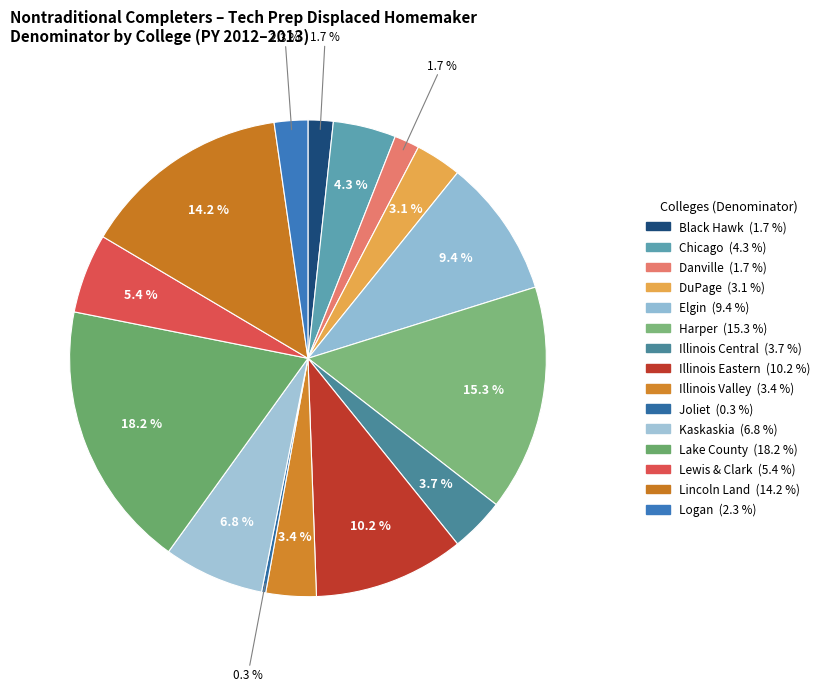

Is there a majority slice in this chart?

No